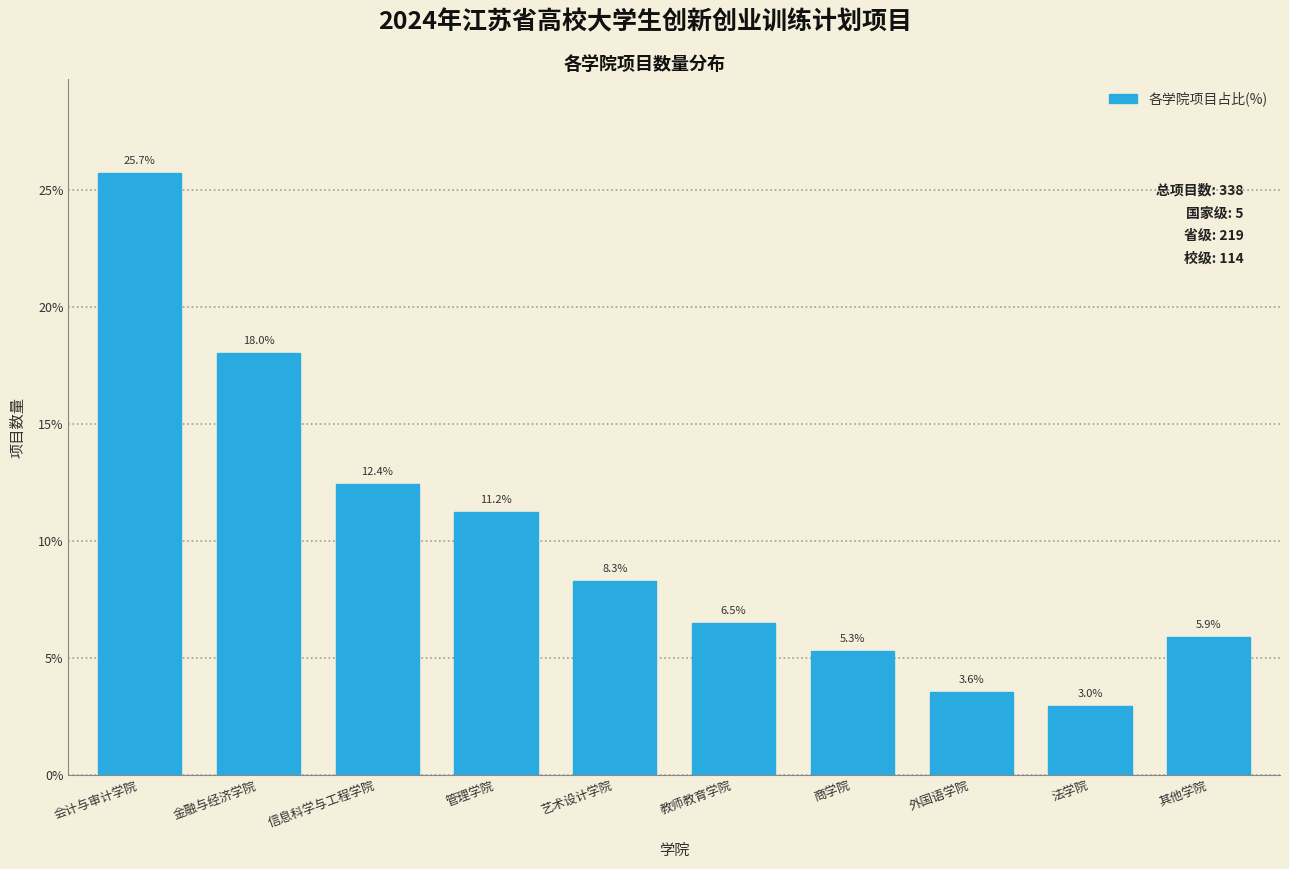

Reading left to right, list all the values displayed in this chart.

25.7	18.0	12.4	11.2	8.3	6.5	5.3	3.6	3.0	5.9